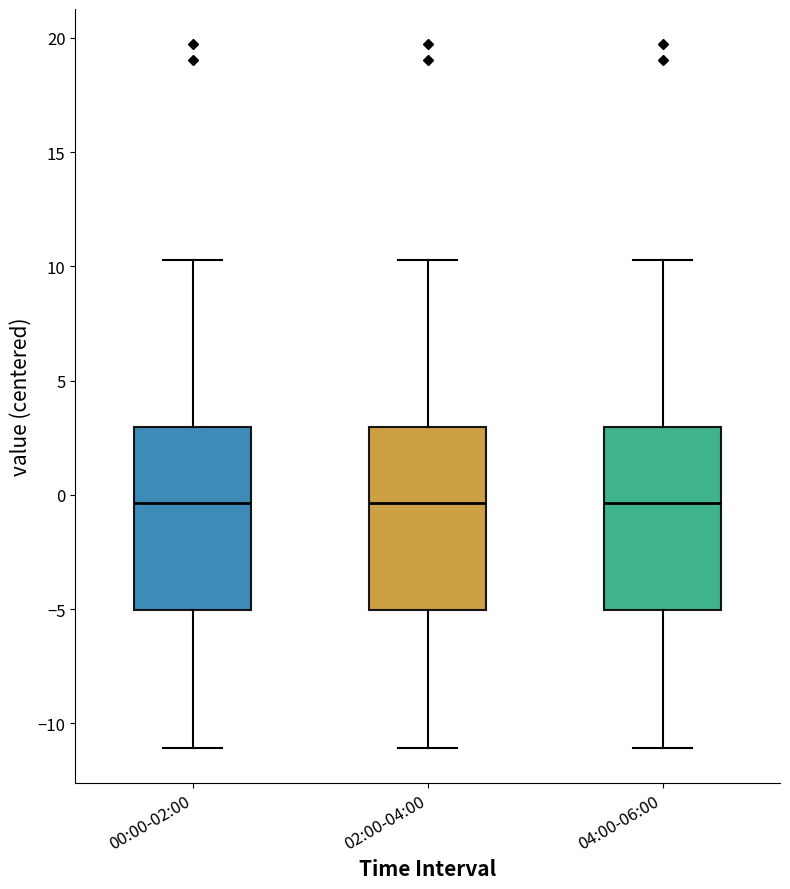

Reading left to right, read every box against the y-axis: the position of its median line, the range the box covers, and the ends of its whiskers. The values are not printed on the chart, so give them approximately, as read against the axis.

00:00-02:00: median -0.5, box -5.0 to 3.0, whiskers -11.0 to 10.5
02:00-04:00: median -0.5, box -5.0 to 3.0, whiskers -11.0 to 10.5
04:00-06:00: median -0.5, box -5.0 to 3.0, whiskers -11.0 to 10.5